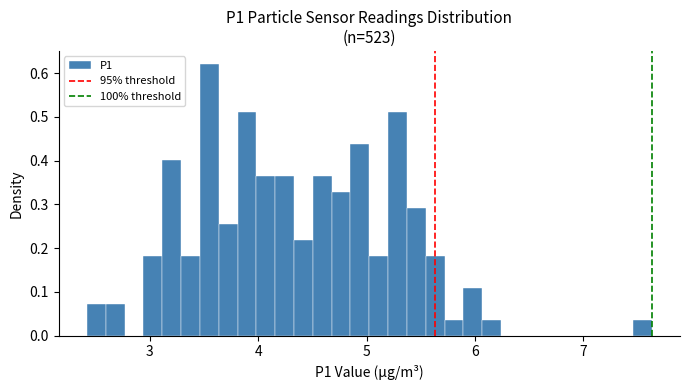

Around what value on the x-axis is the tallest bar? Give the approximate position of its centre, as read against the axis.

3.5